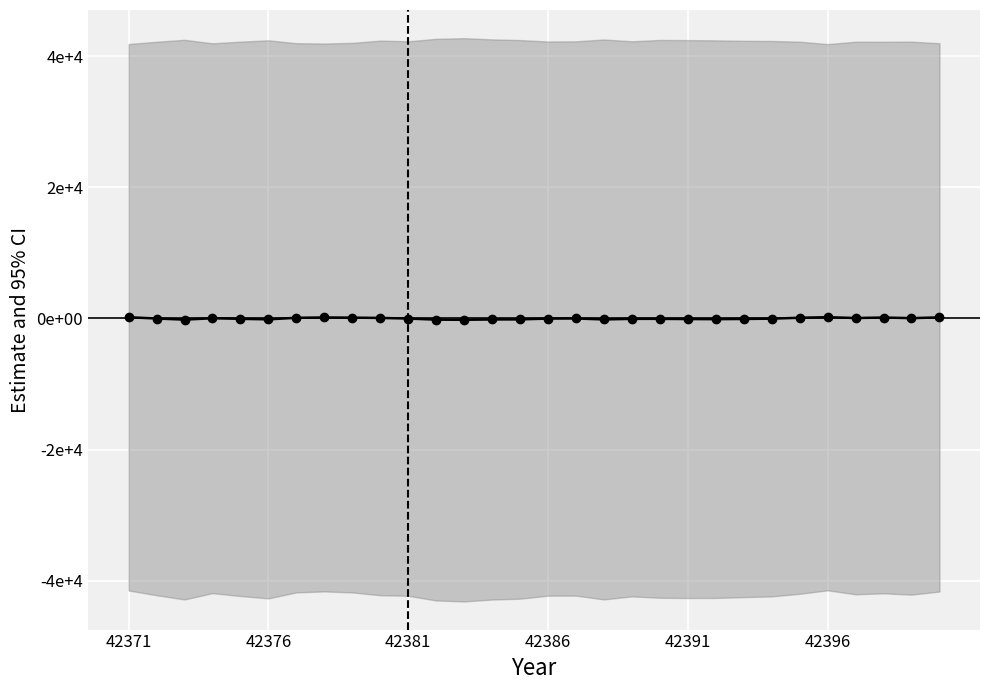

Rank the categories by value from highest to lowest.

25, 42371, 29, 7, 27, 8, 24, 6, 9, 26, 28, 42386, 16, 42376, 10, 15, 23, 42391, 18, 19, 22, 20, 21, 42396, 14, 17, 13, 42381, 11, 12